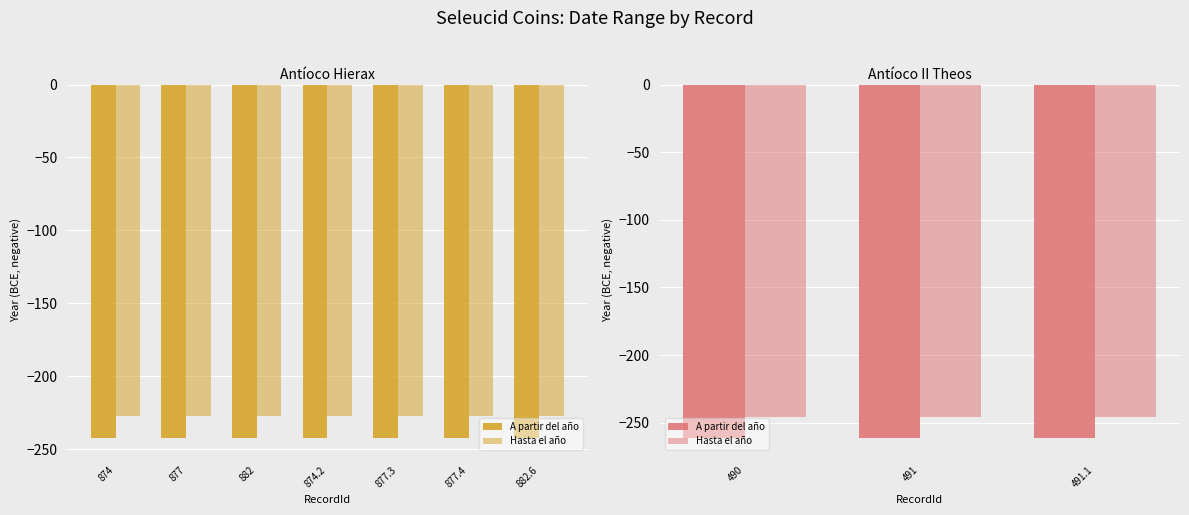

What is the difference between the highest and lowest values at 882?

15